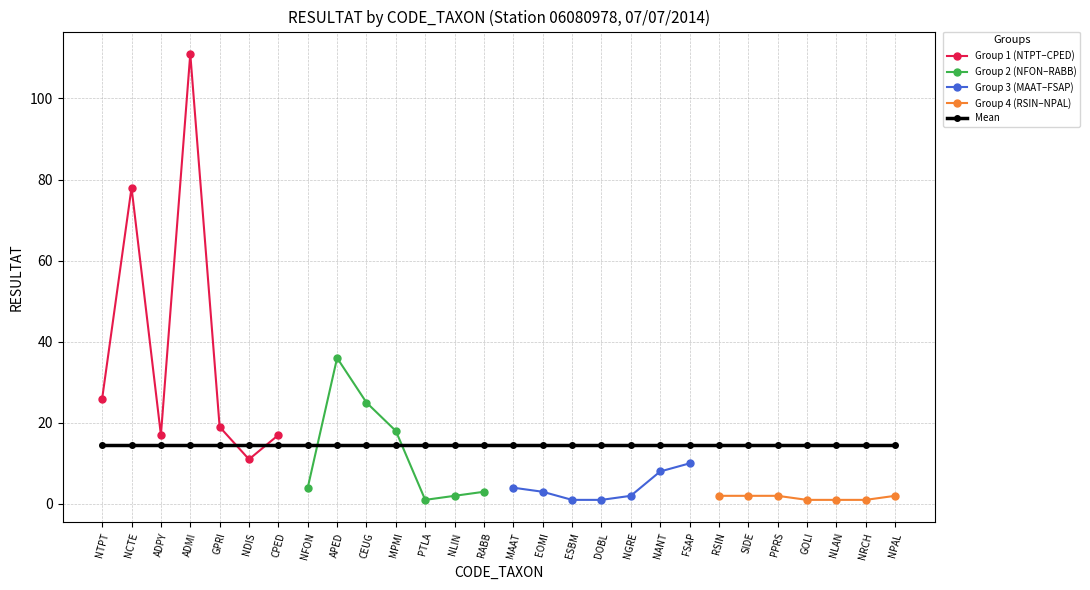

How many data points are above 4?

12